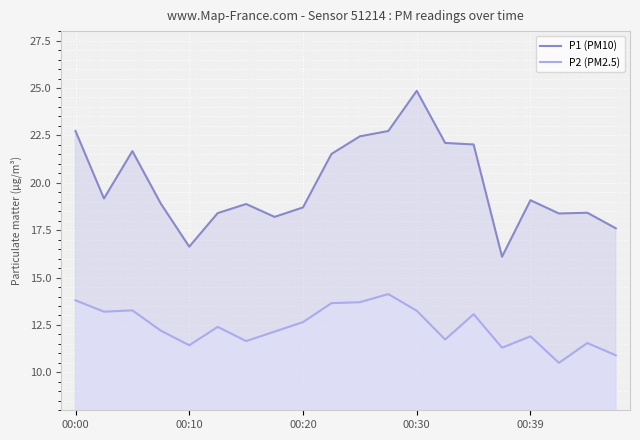

Rank the series by their average value, from highest to lowest.

P1 (PM10), P2 (PM2.5)